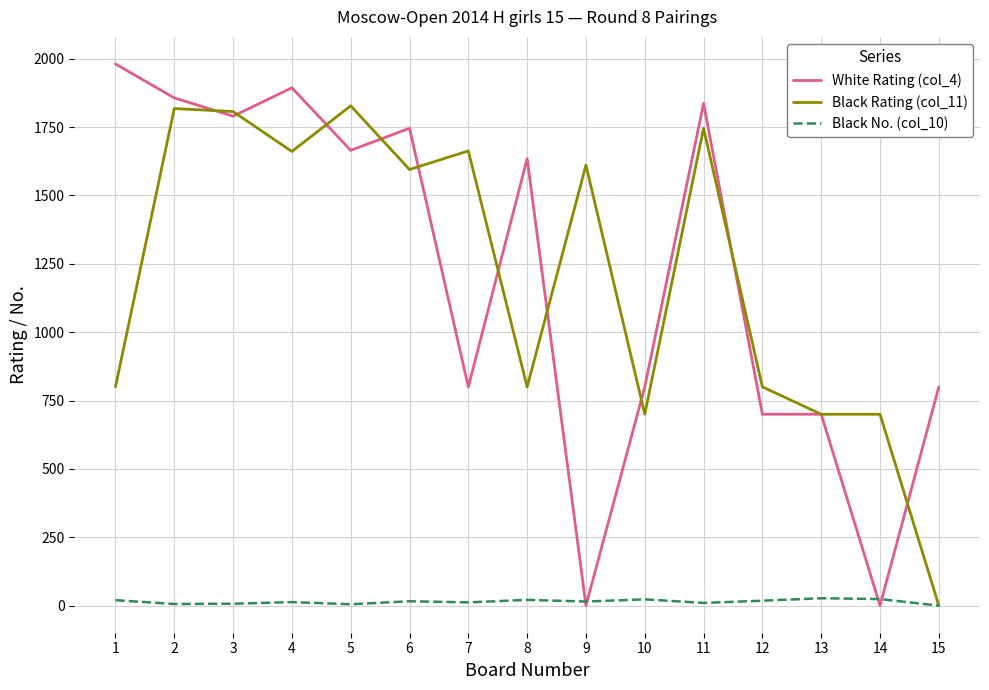

Which series has the widest spread of values?

White Rating (col_4)